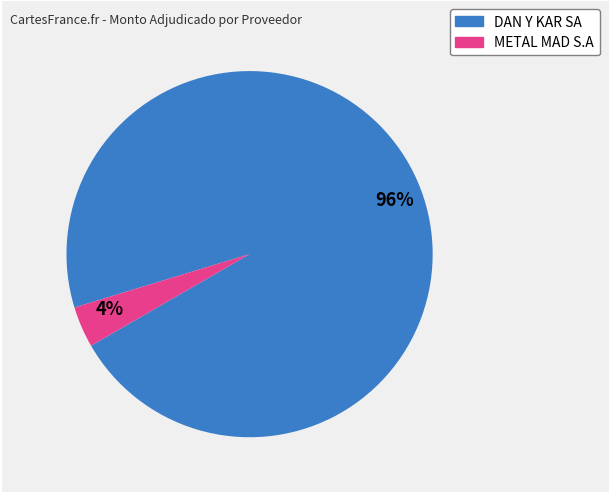

Is there a majority slice in this chart?

Yes